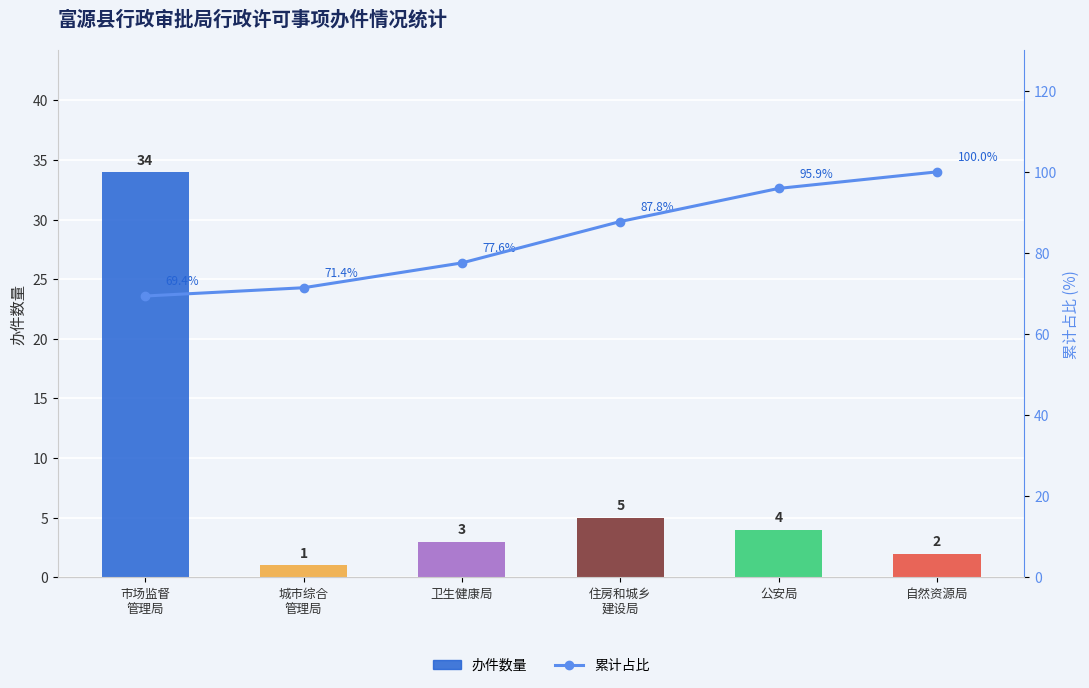

True or false: 累计占比 has a value of 99.0 at 市场监督
管理局.

False